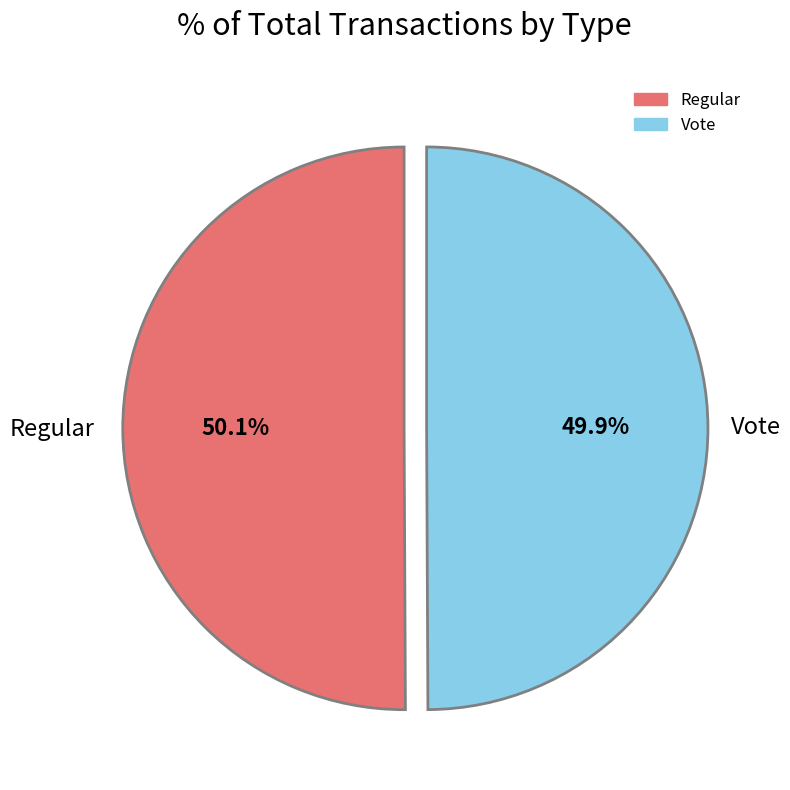

Is there any slice that represents more than half of the pie?

Yes